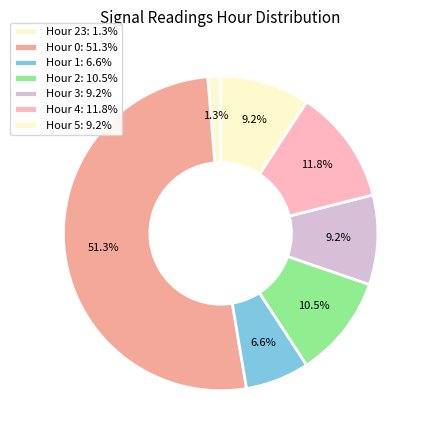

How many slices are in this pie chart?

7